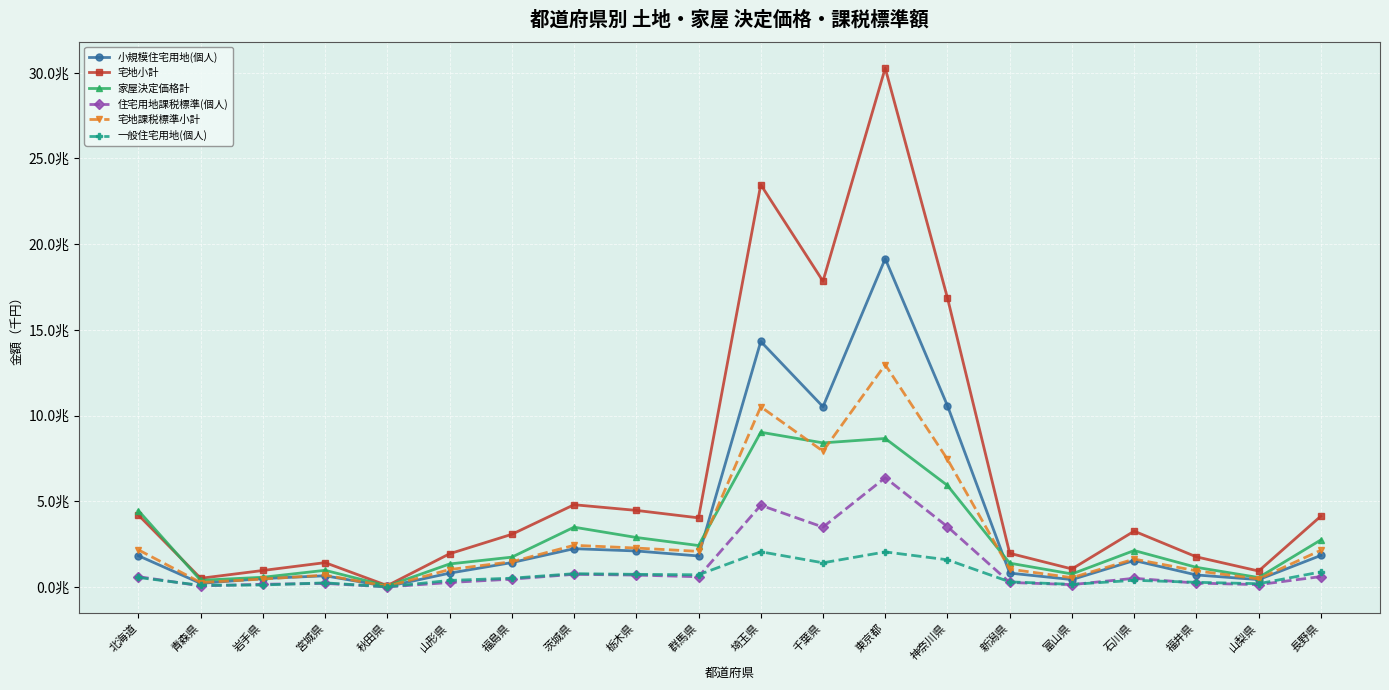

Is it true that 宅地課税標準小計 equals 136835223 at 青森県?

False